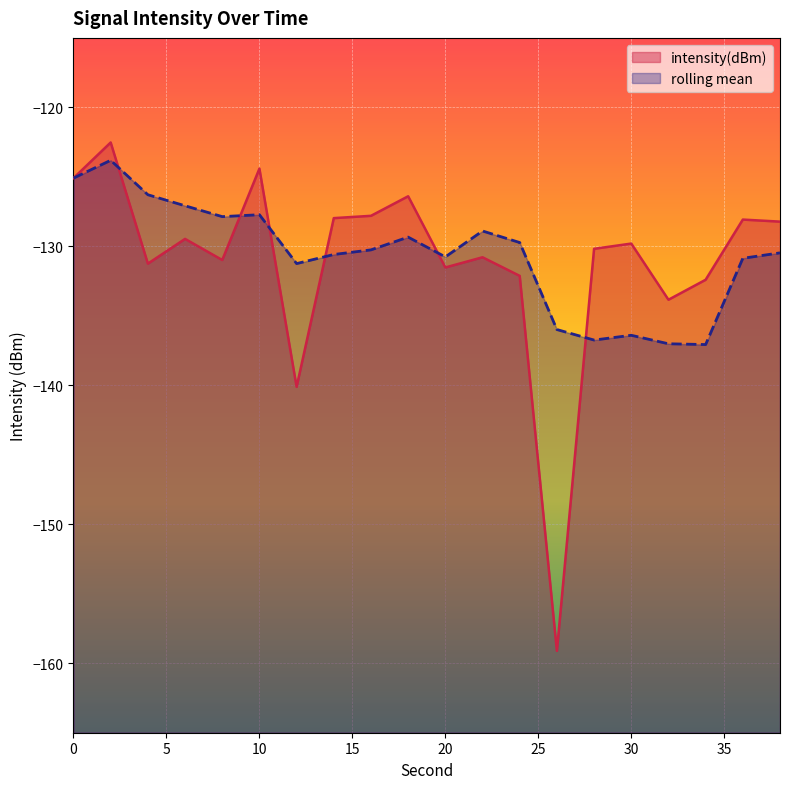

Does the chart display data point markers on the line(s)?

No